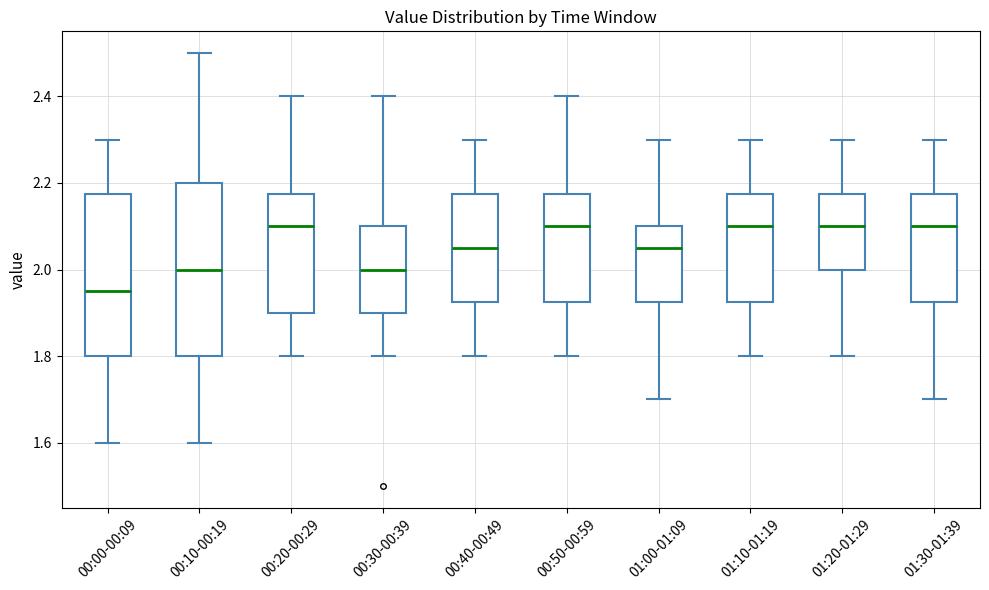

Which box is the tallest, from its lower edge to its upper edge?

00:10-00:19